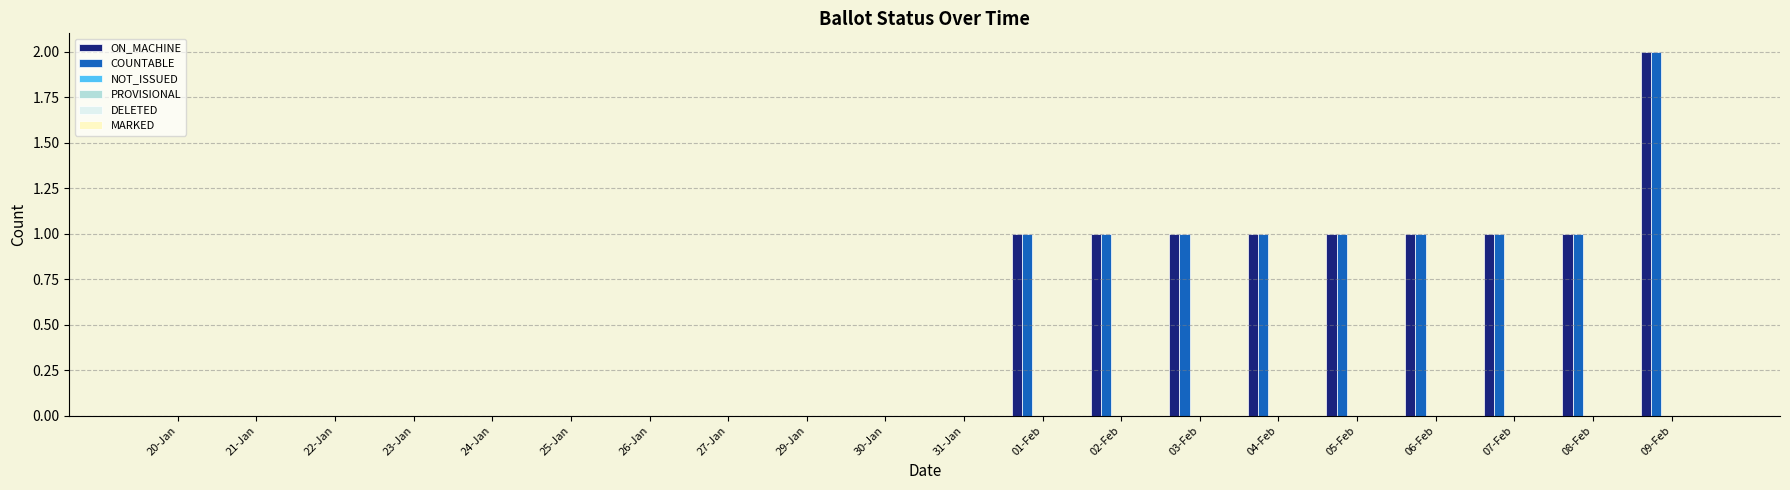

What is the sum of all COUNTABLE values?

10